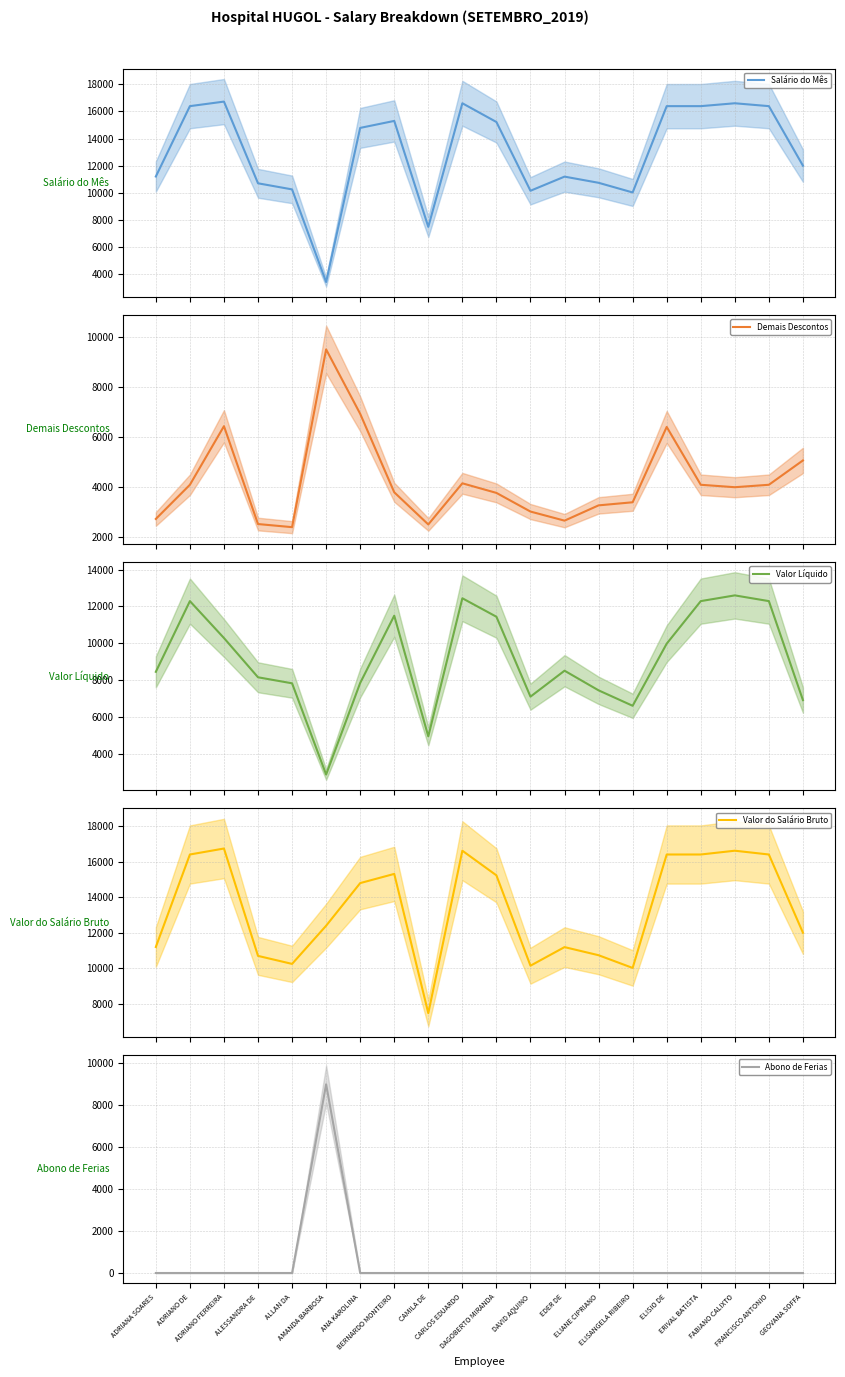

Is it true that Salário do Mês equals 10465.5 at CAMILA DE?

False